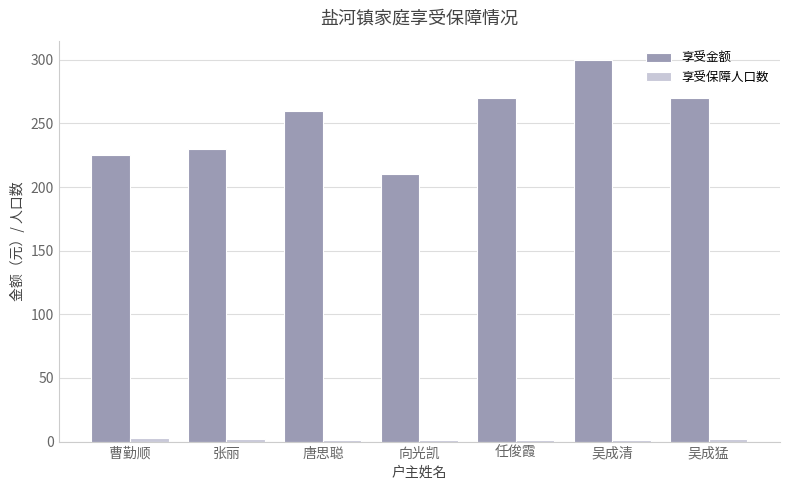

What is the total value across all series at 向光凯?

211